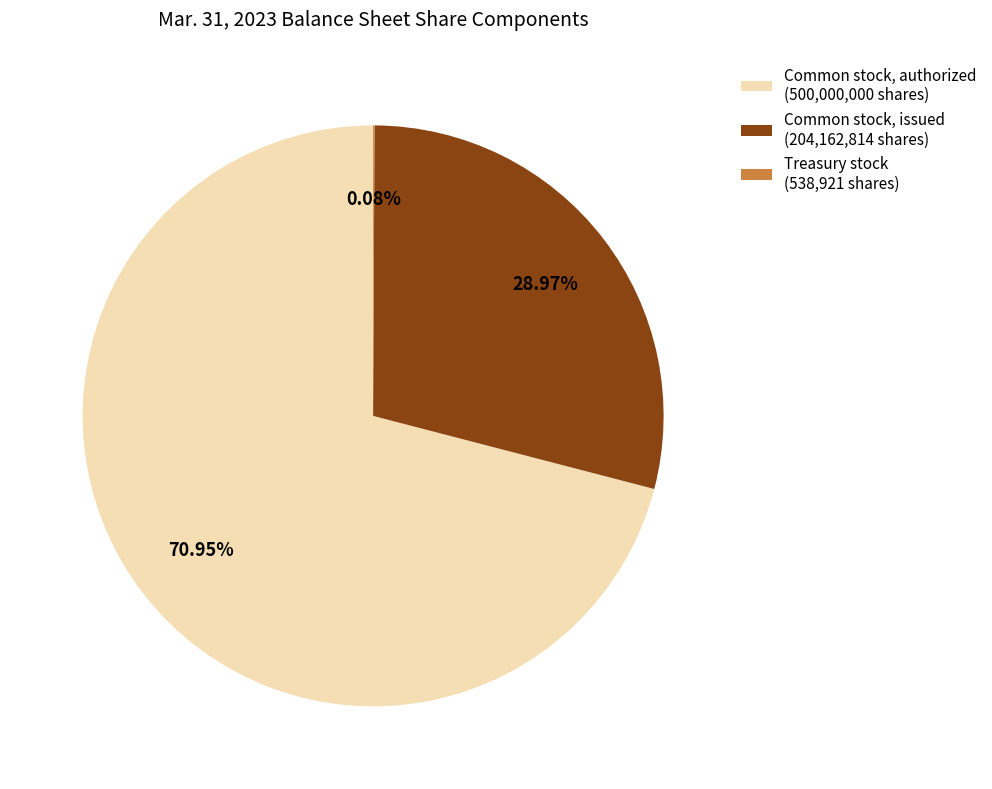

What is the ratio of the value at Common stock, authorized (500,000,000 shares) to the value at Common stock, issued (204,162,814 shares)?

2.4